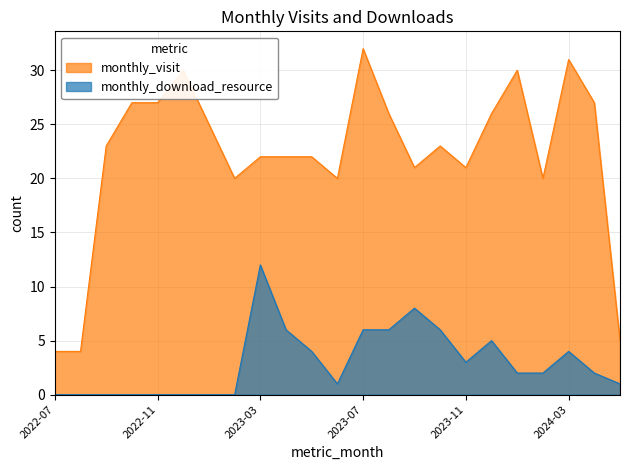

What is the label of the 14th point from the left?

2023-08